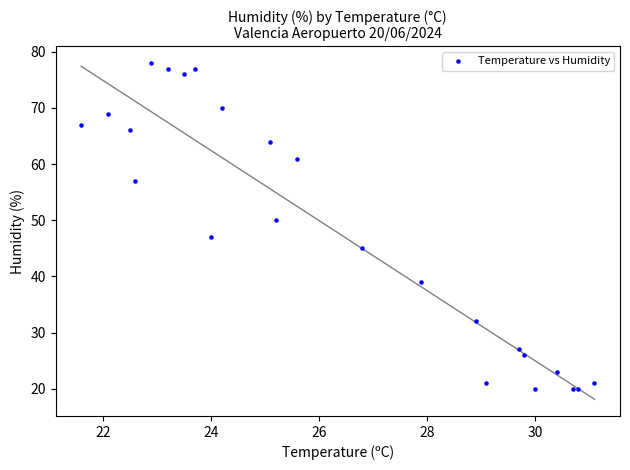

What Y value in the scatter plot is closest to 49?

50